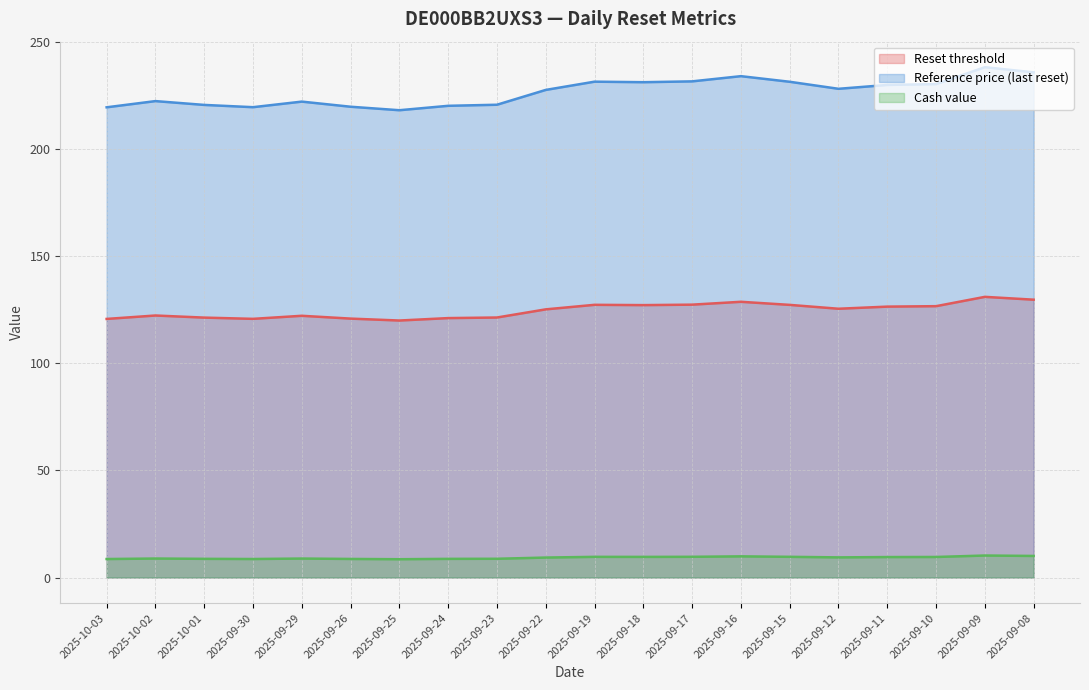

What is the value of the Reset threshold point at the 10th from the left?

125.2